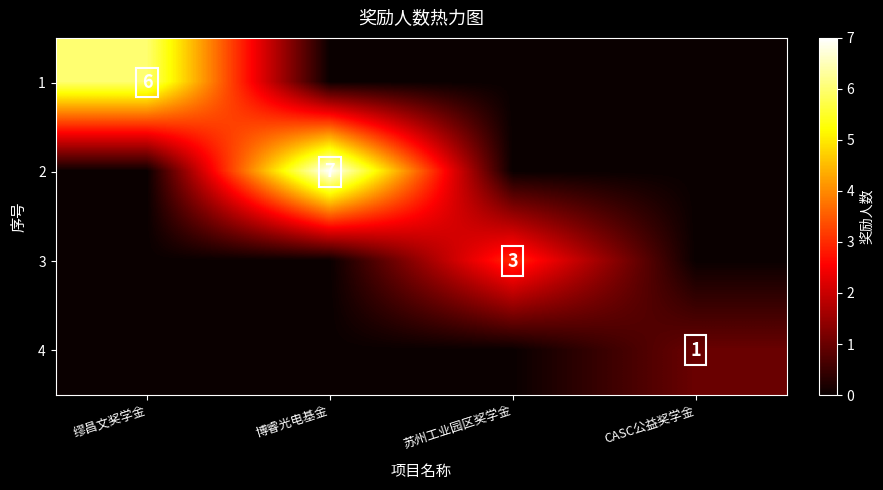

Is it true that 4 equals 1 at CASC公益奖学金?

True